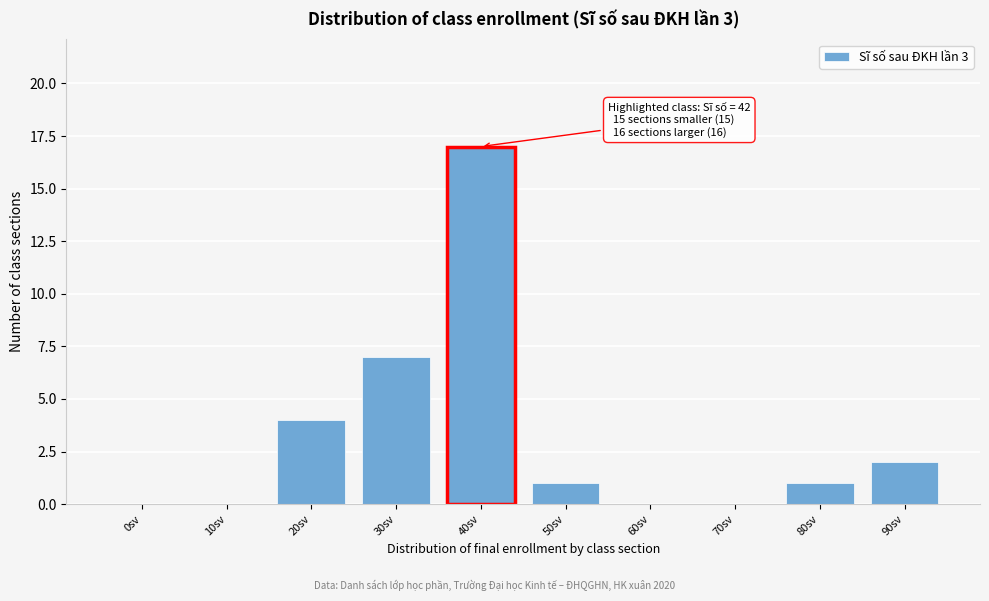

Reading right to left, extract all data points from this chart.

90sv=2	80sv=1	70sv=0	60sv=0	50sv=1	40sv=17	30sv=7	20sv=4	10sv=0	0sv=0